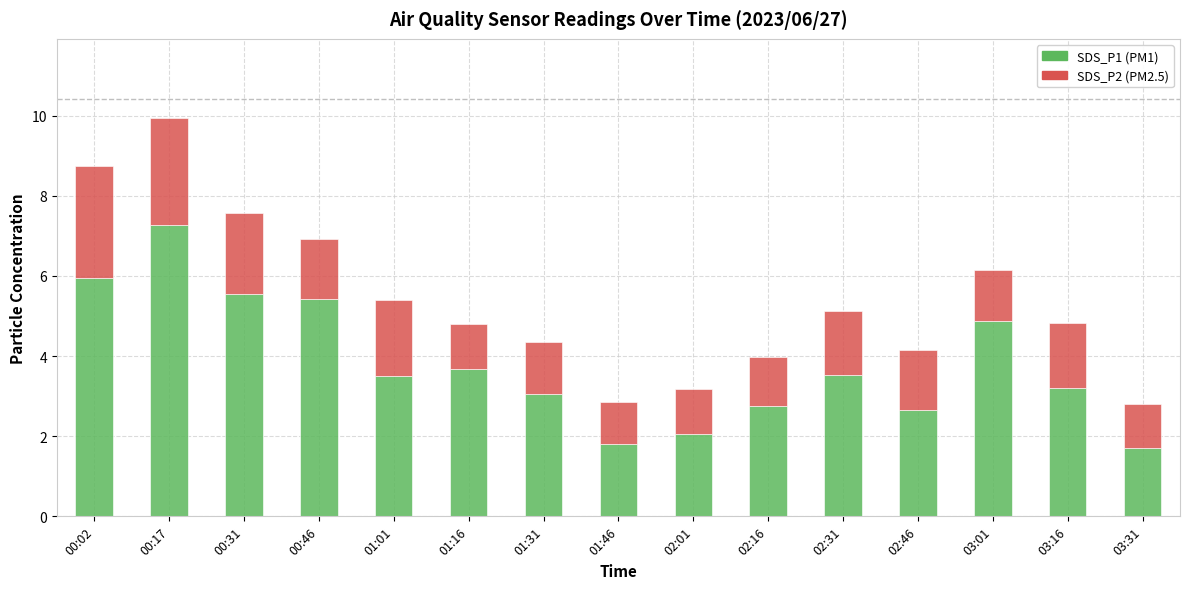

At which category is the sum across all series the highest?

00:17